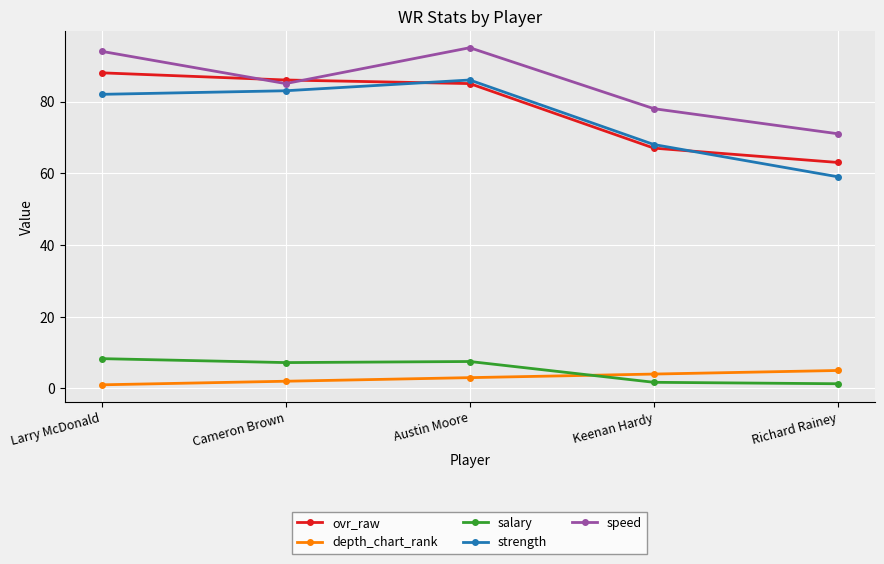

What is the difference between the maximum and minimum values in the salary series?

7.0